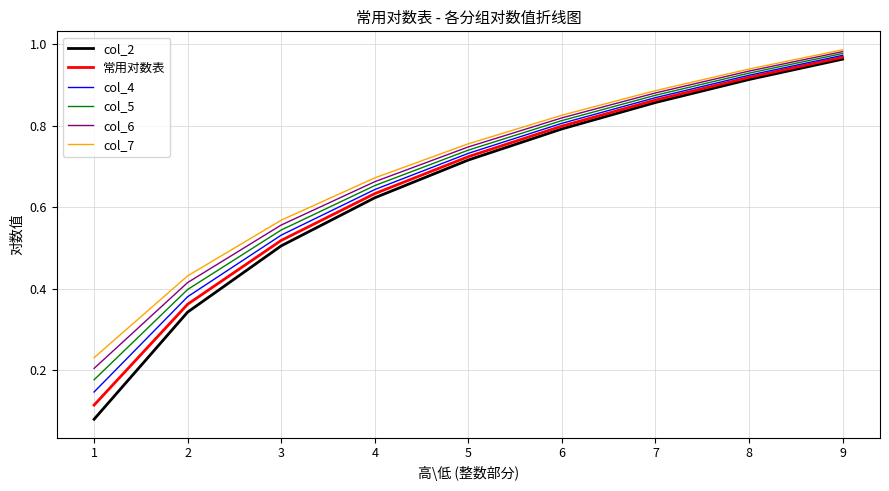

Rank the categories by col_7 value from lowest to highest.

1, 2, 3, 4, 5, 6, 7, 8, 9